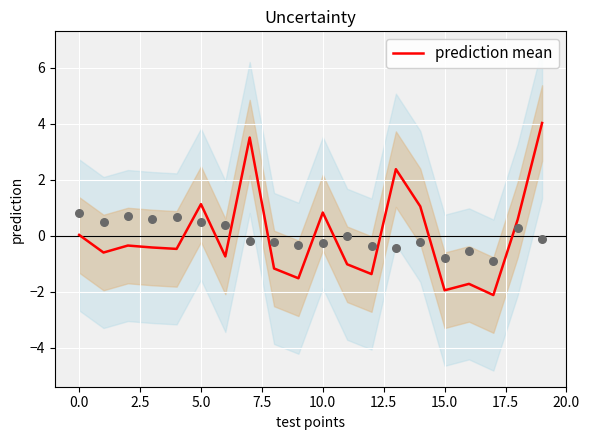

What is the lowest value of the prediction mean series?

-2.1